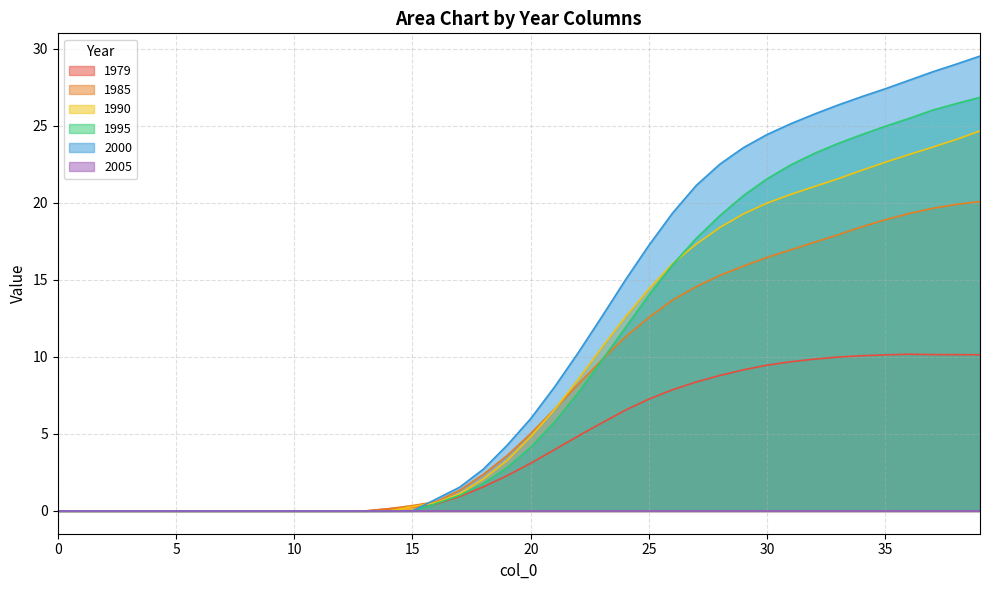

Which series has the largest total across all categories?

2000